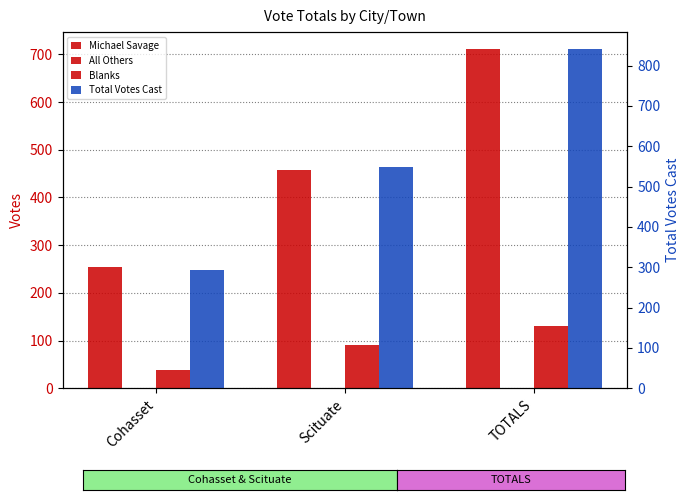

What is the value of the Blanks bar at the 2nd from the left?

91